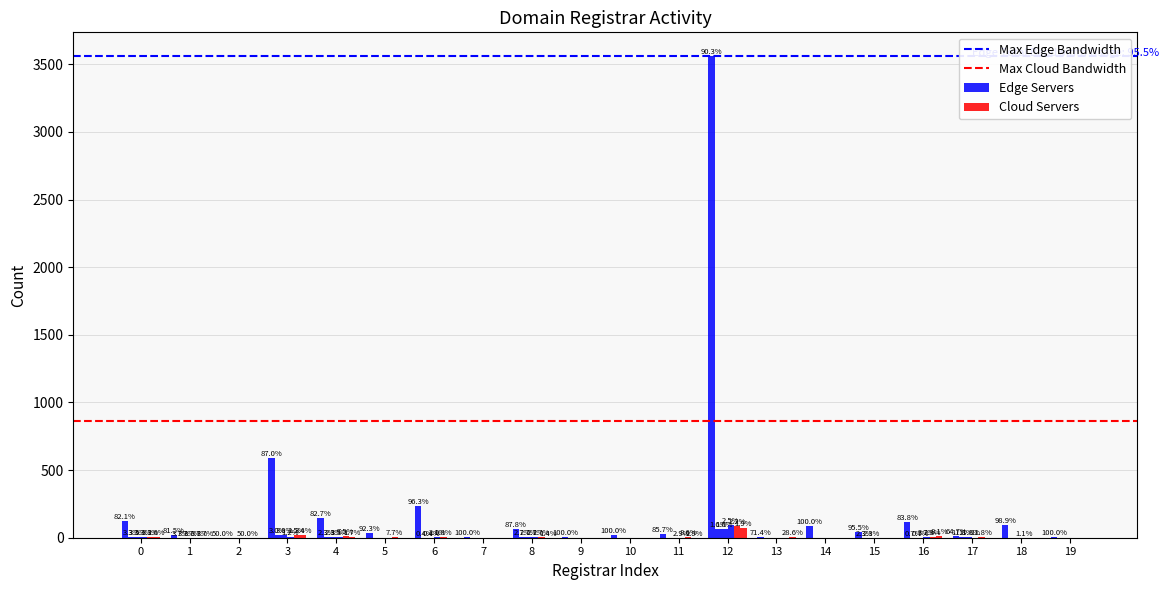

Does the chart contain any negative values?

No